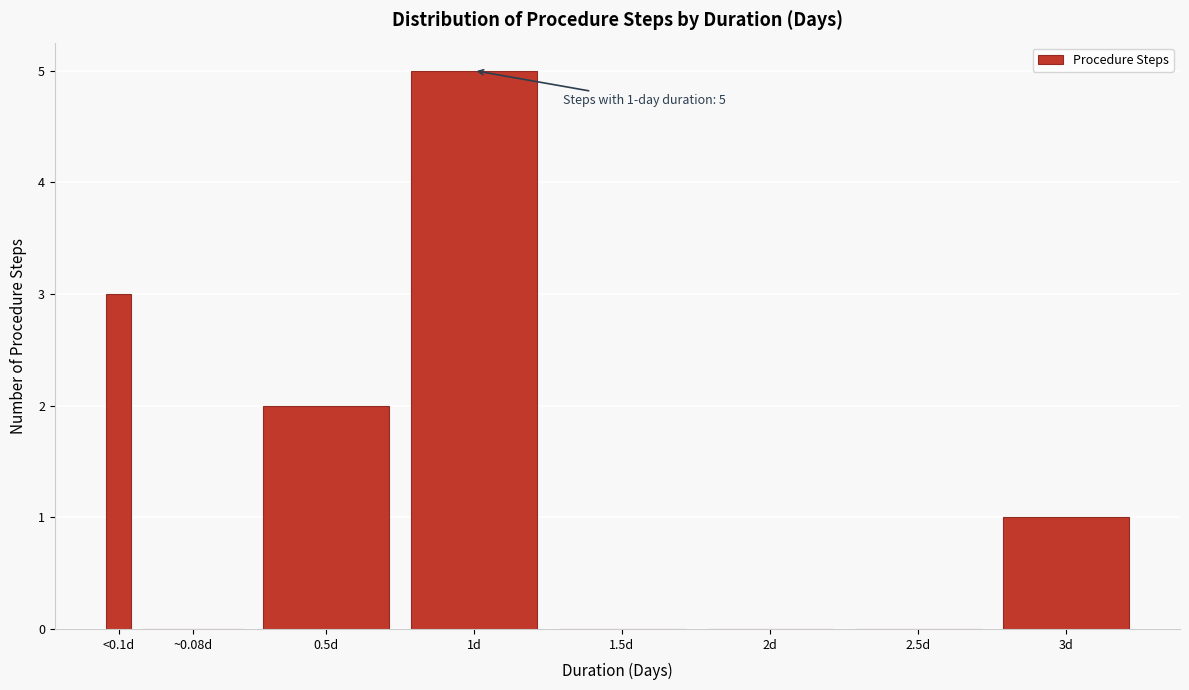

Reading right to left, what are all the values shown in this chart?

3d=1	2.5d=0	2d=0	1.5d=0	1d=5	0.5d=2	~0.08d=0	<0.1d=3